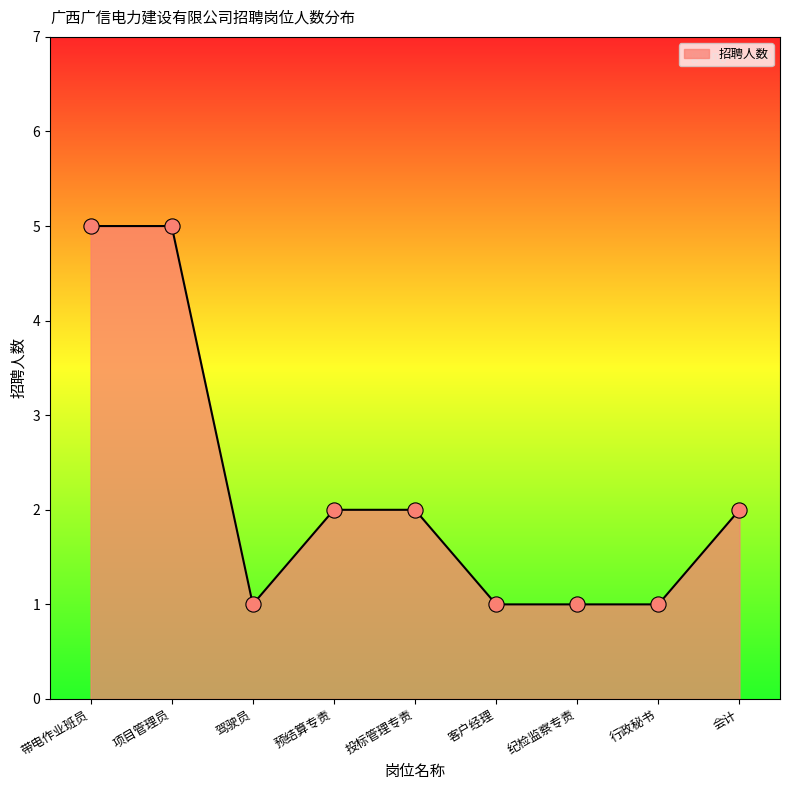

What is the change in value from 项目管理员 to 驾驶员?

-4